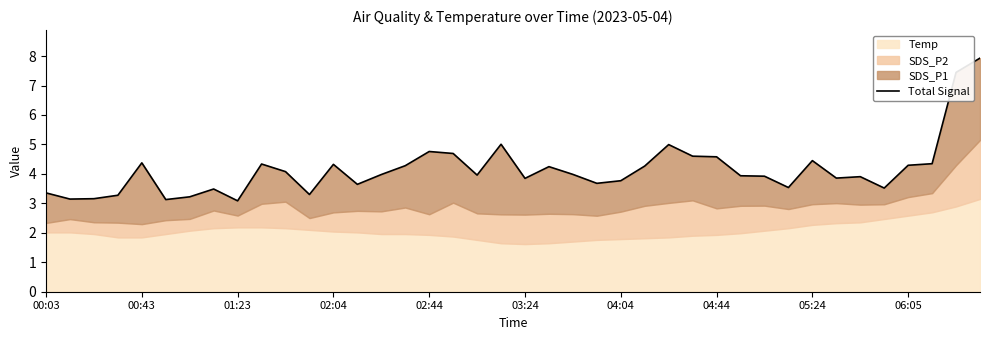

How many points are higher than both their immediate neighbors (excluding endpoints)?

10